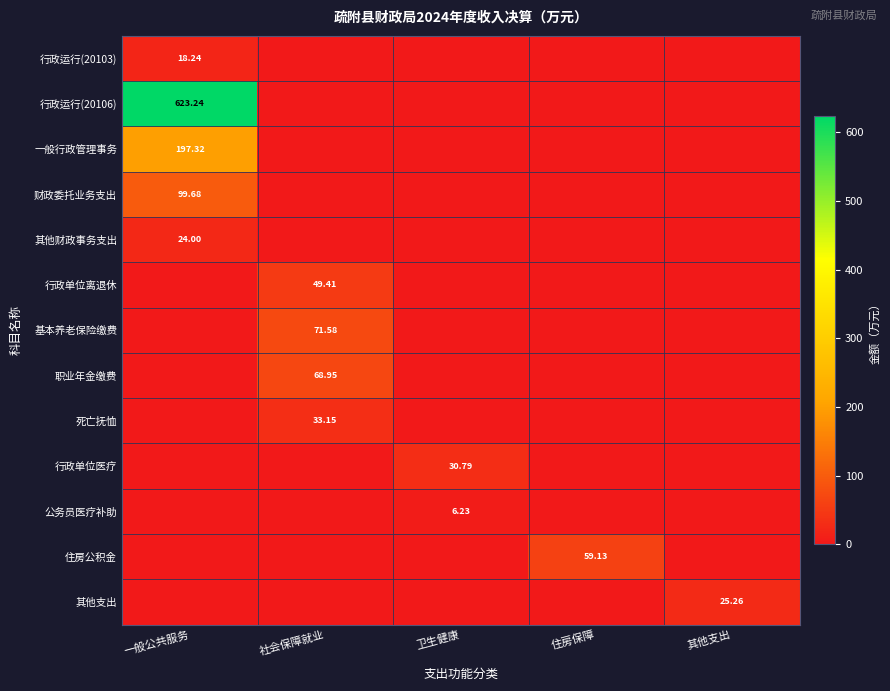

The value of 行政单位医疗 at 其他支出 is 0.0. True or false?

True